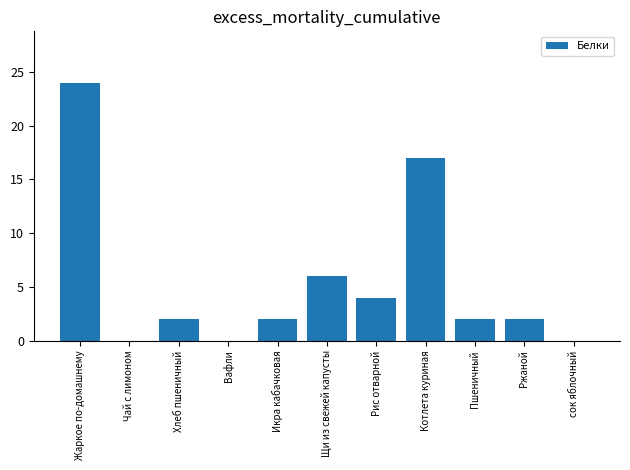

What is the maximum value shown in the chart?

24